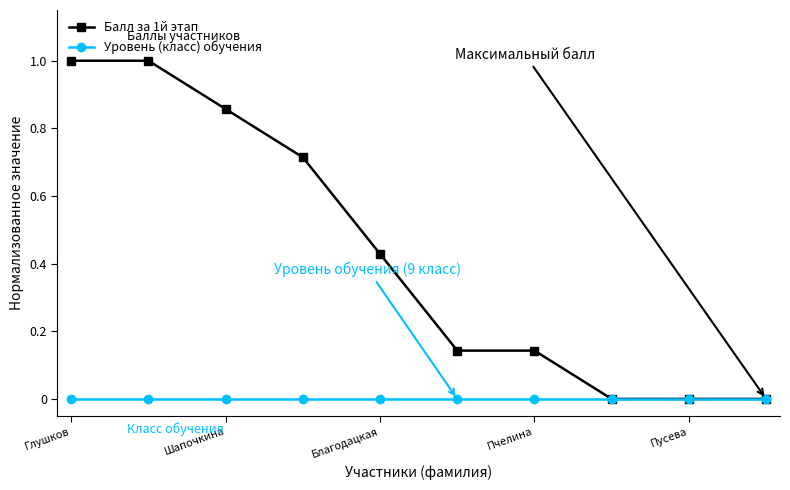

What is the maximum value for Балл за 1й этап?

1.0